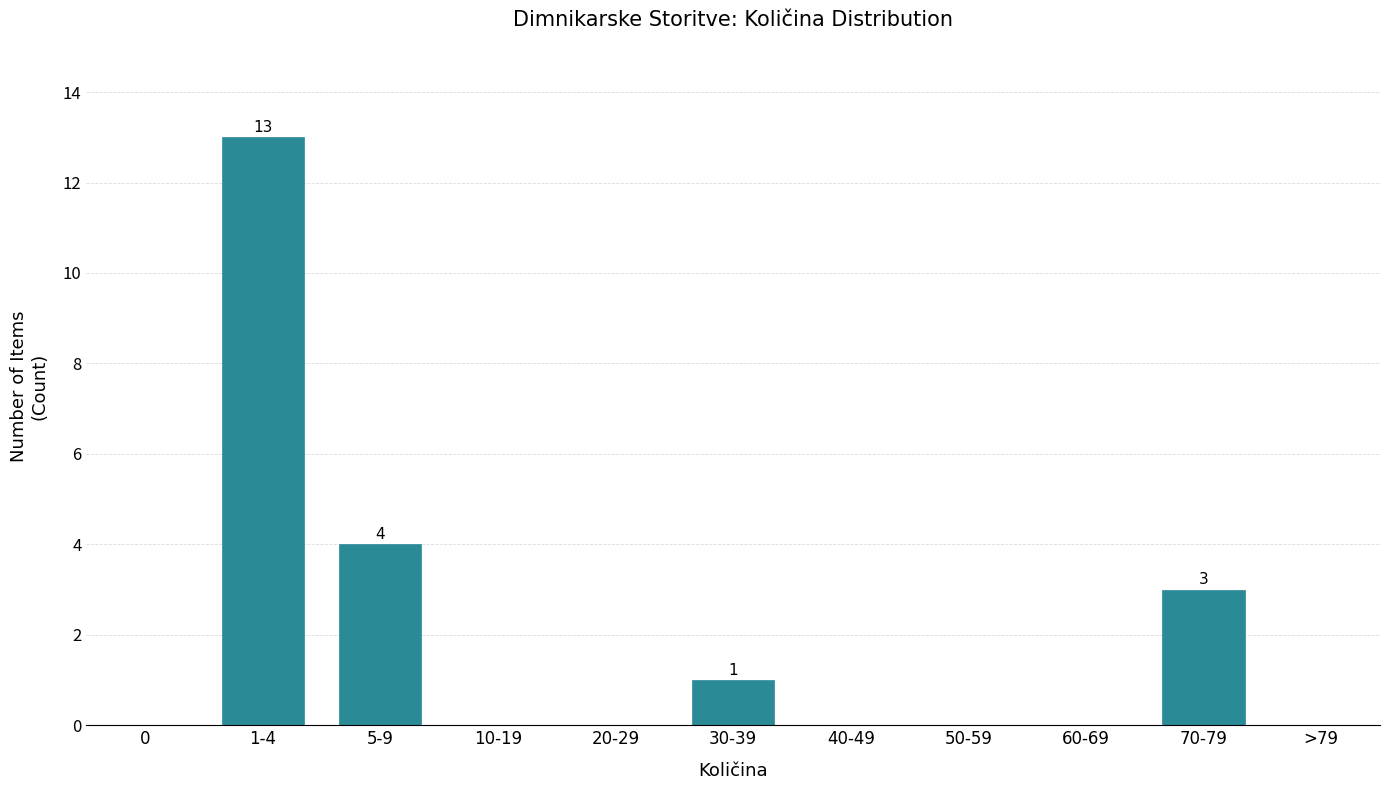

Reading right to left, list all the values displayed in this chart.

>79=0	70-79=3	60-69=0	50-59=0	40-49=0	30-39=1	20-29=0	10-19=0	5-9=4	1-4=13	0=0